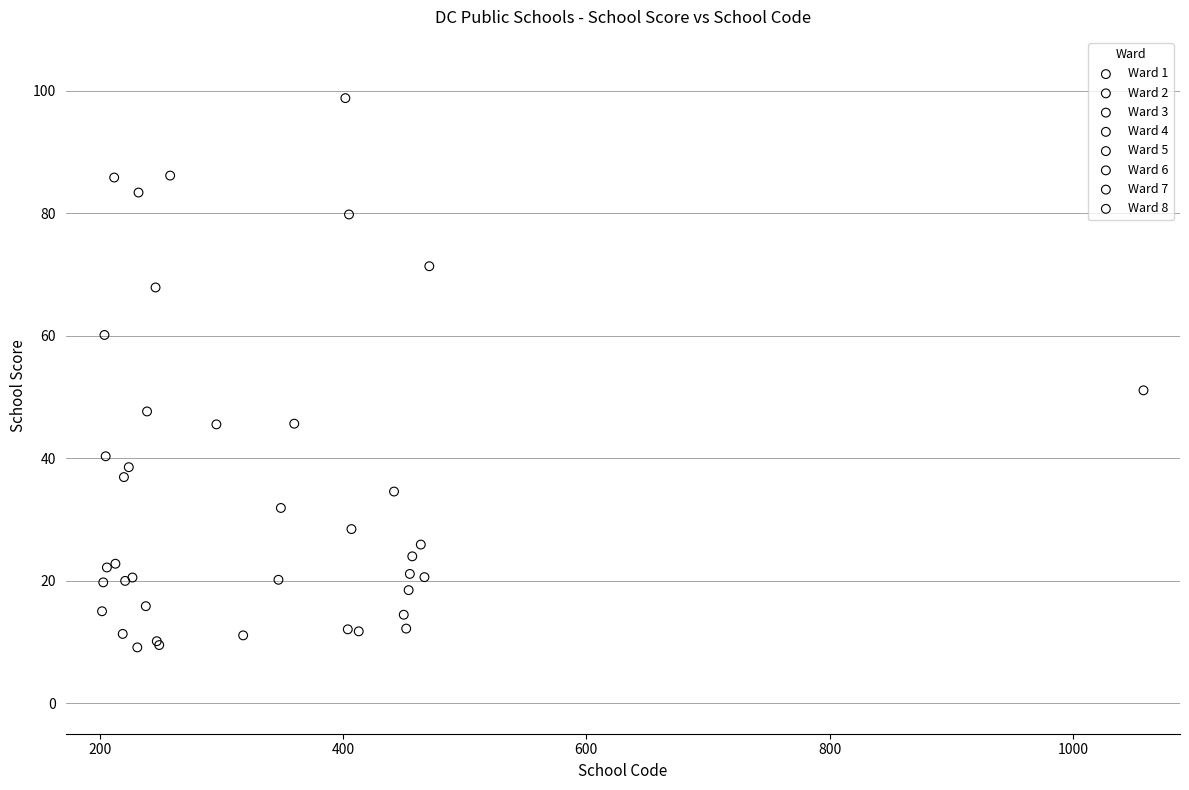

Which series has the largest Y range (max minus min)?

Ward 6